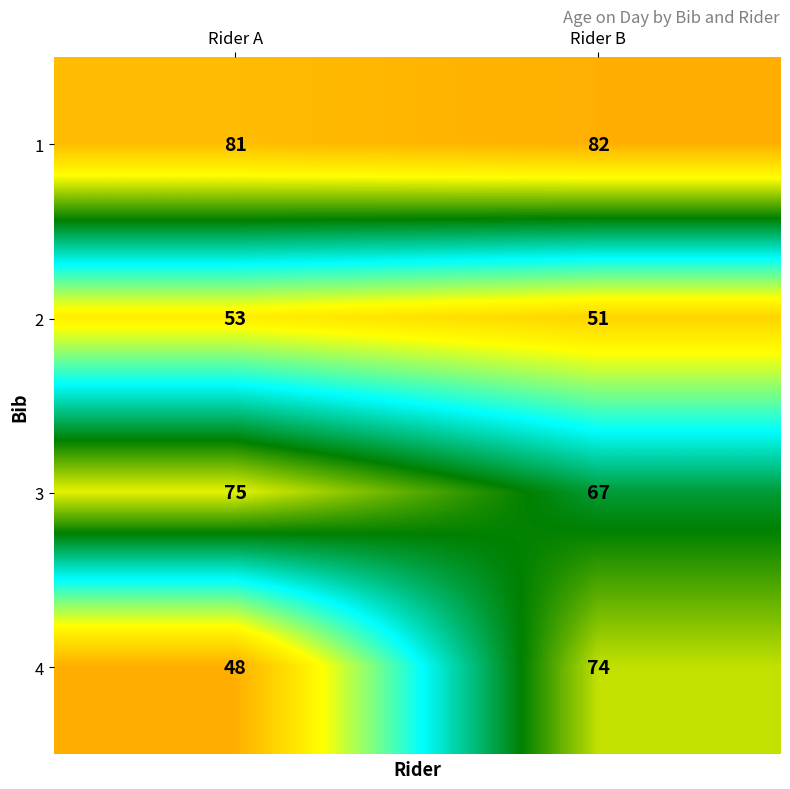

Which series has the largest range (max minus min)?

4